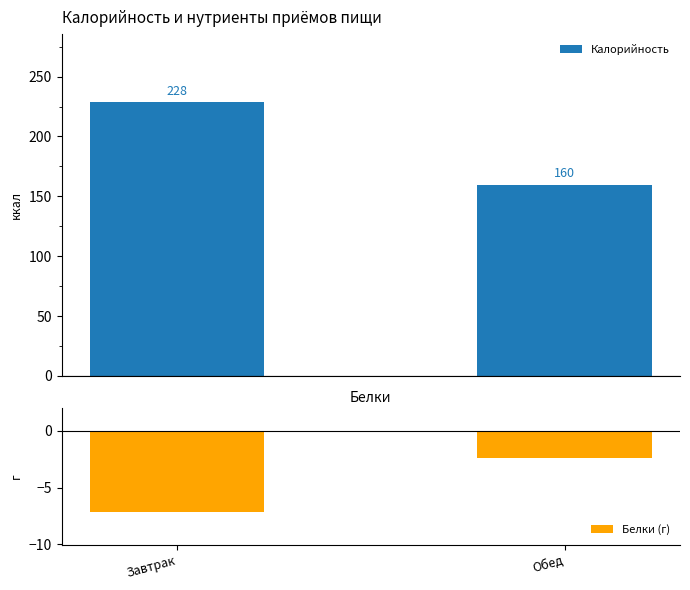

What is the spread (max minus min) of values at Завтрак?

235.6